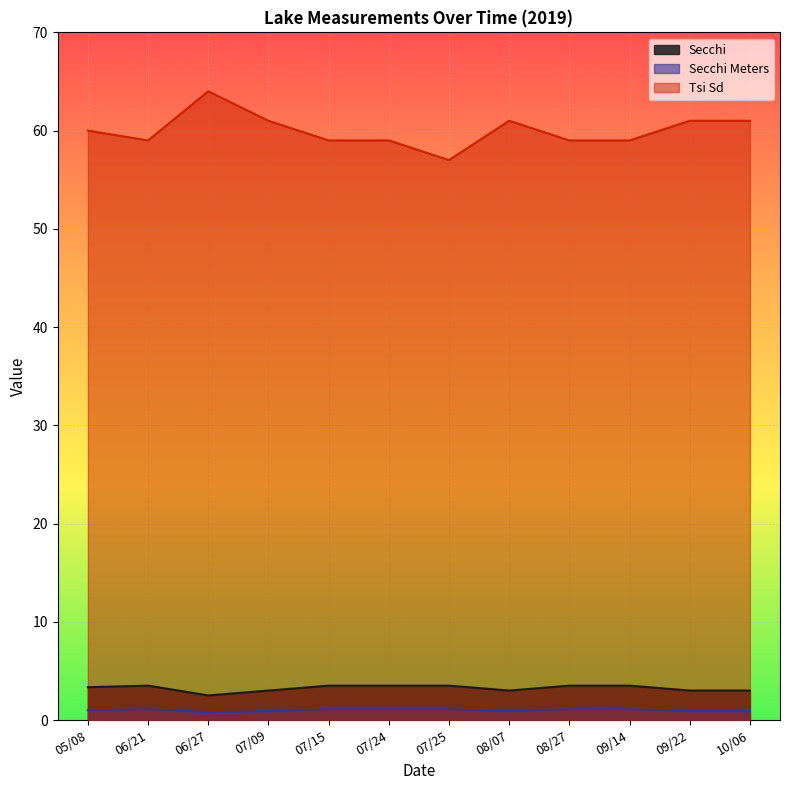

Is the value of Secchi Meters at 07/25 greater than the value of Secchi at 07/24?

No